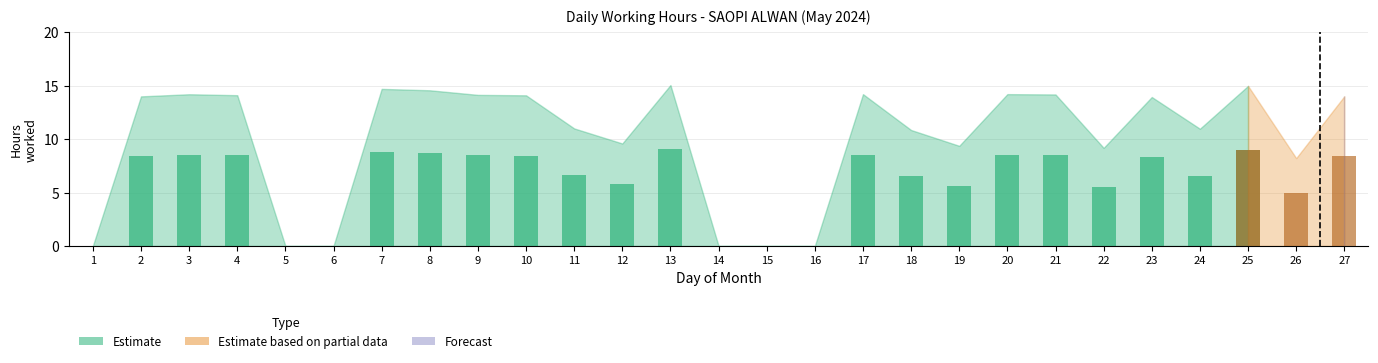

Are the bars horizontal?

No